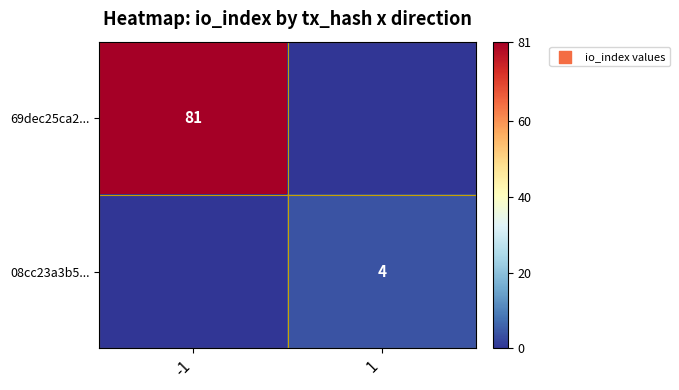

The value of 08cc23a3b5... at 1 is 1. True or false?

False